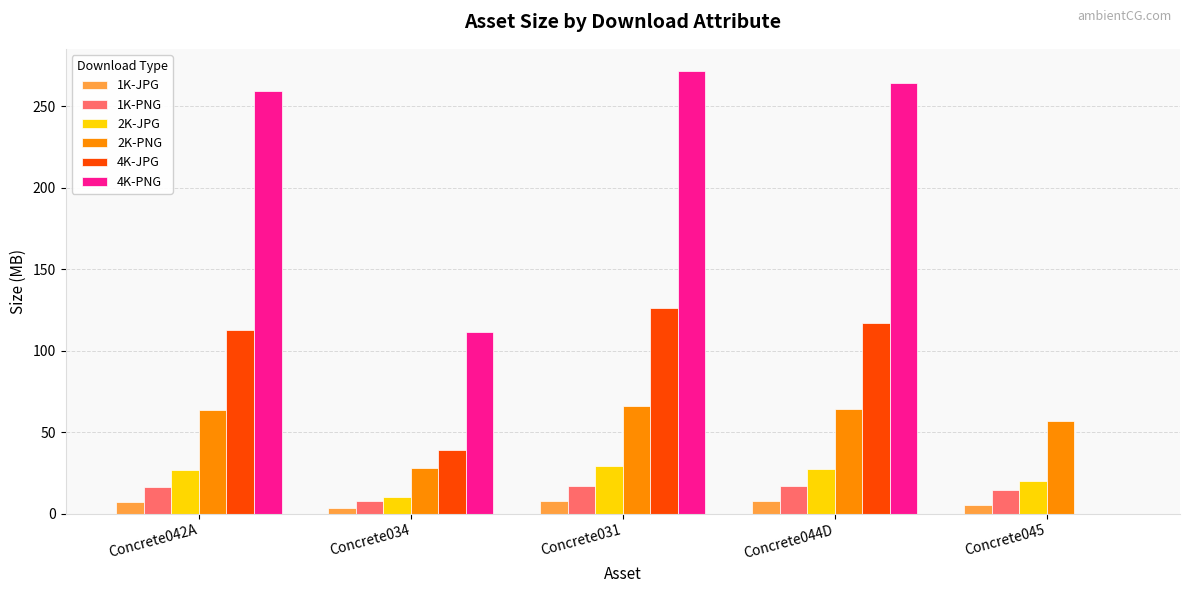

How many values in 4K-PNG are above zero?

4